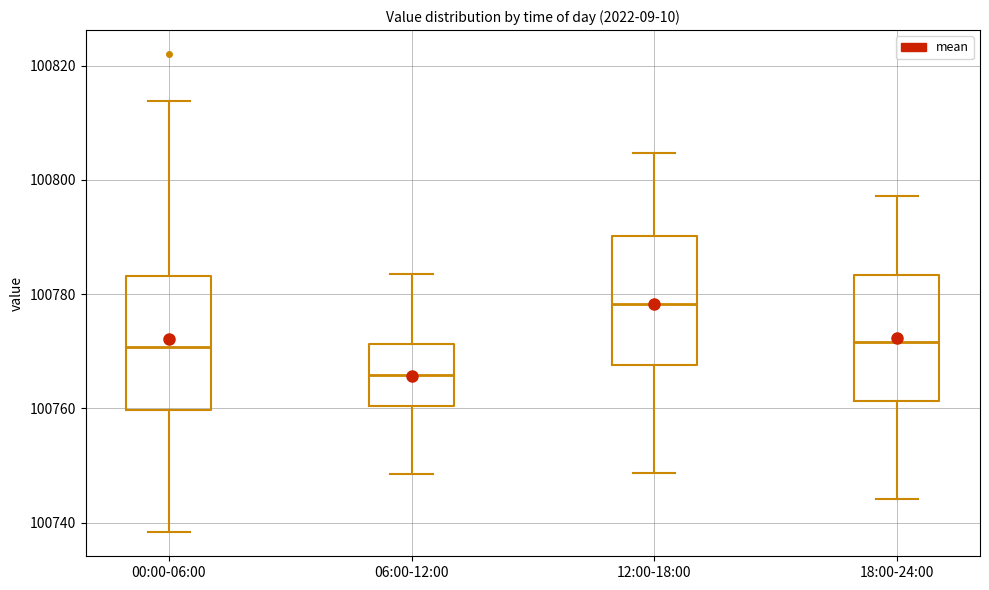

Reading left to right, transcribe this box plot: for each box, give where its median line is, the range the box spans, and where its two whiskers end, as read against the y-axis. The values are not printed on the chart, so give them approximately, as read against the axis.

00:00-06:00: median 100770, box 100760 to 100784, whiskers 100738 to 100814
06:00-12:00: median 100766, box 100760 to 100772, whiskers 100748 to 100784
12:00-18:00: median 100778, box 100768 to 100790, whiskers 100748 to 100804
18:00-24:00: median 100772, box 100762 to 100784, whiskers 100744 to 100798